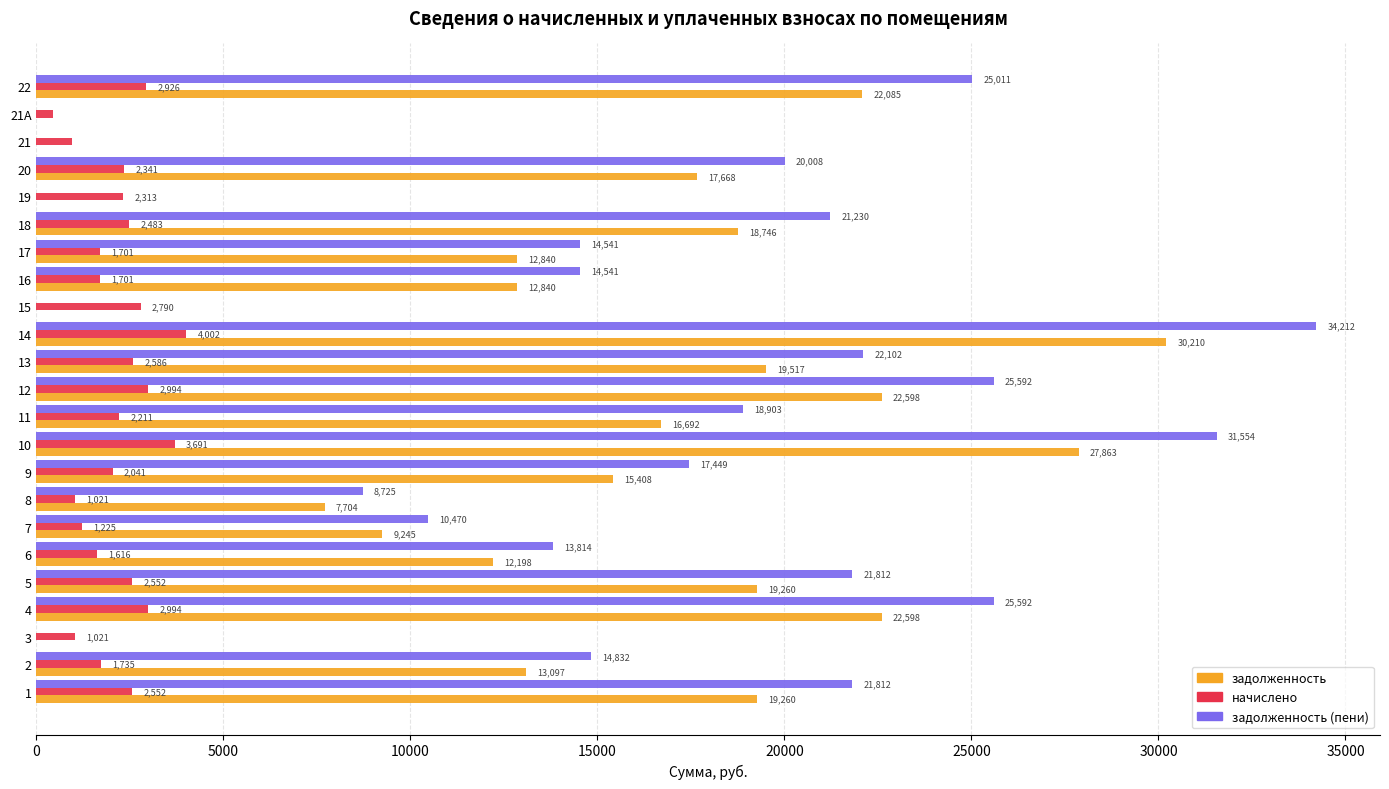

Which series changed the most between 1 and 21?

задолженность (пени)